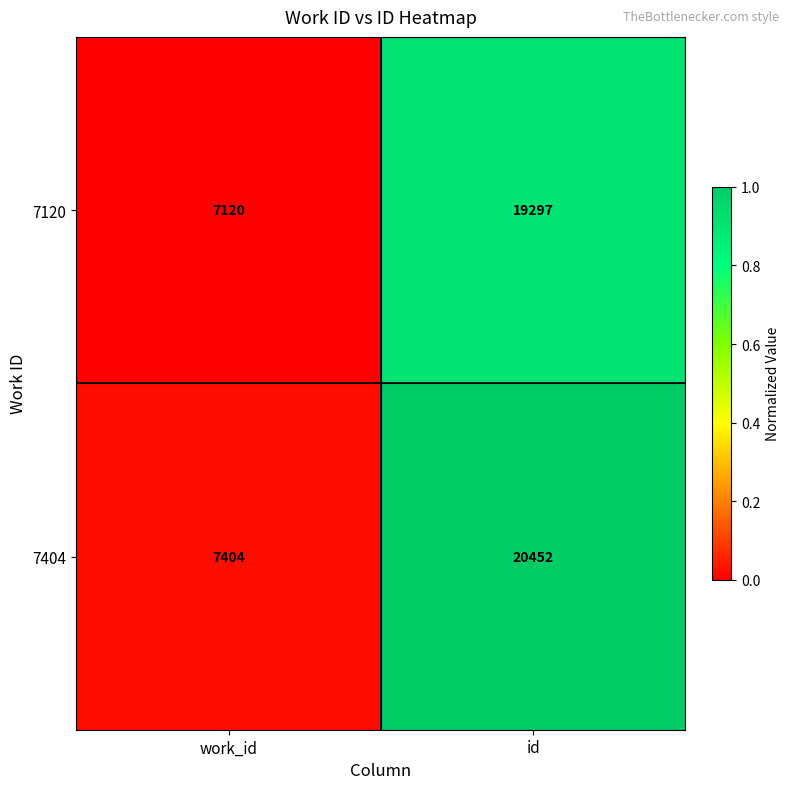

Reading right to left, transcribe all the data shown in this chart.

7120: 19297	7120
7404: 20452	7404